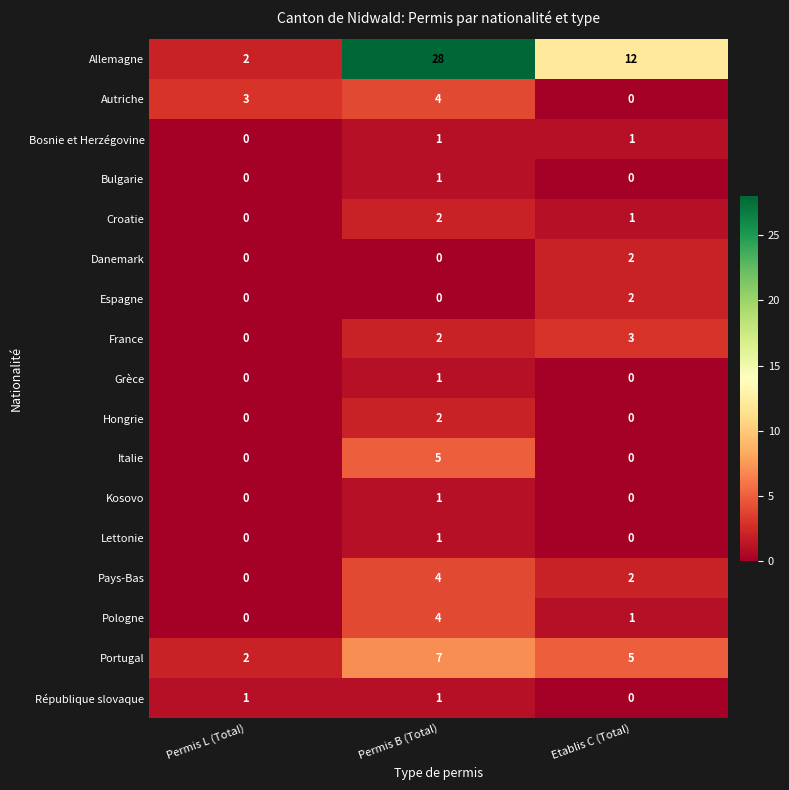

What is the sum of all Italie values?

5